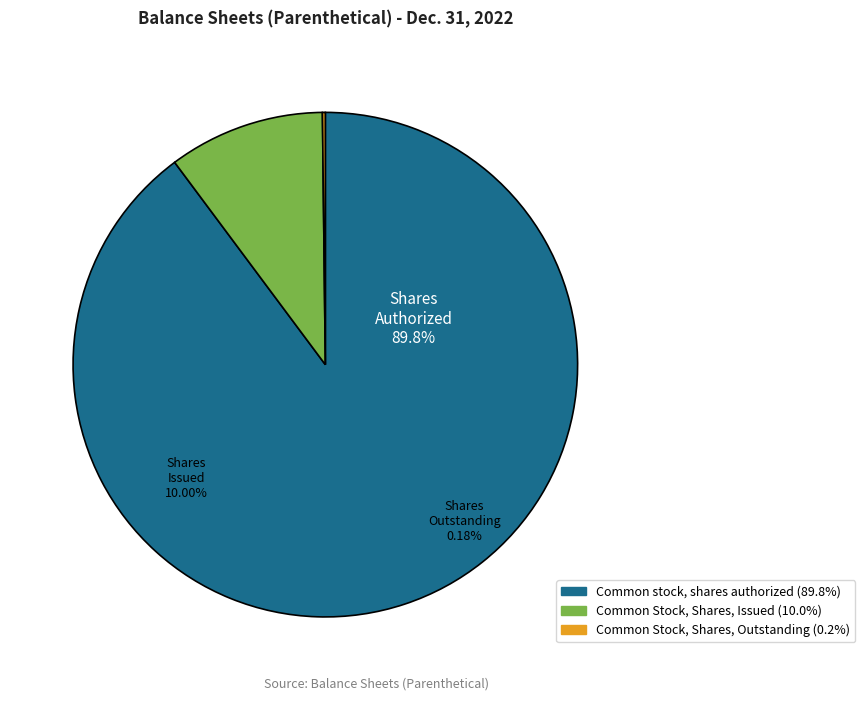

True or false: Common stock, shares authorized accounts for 99% of the total.

False